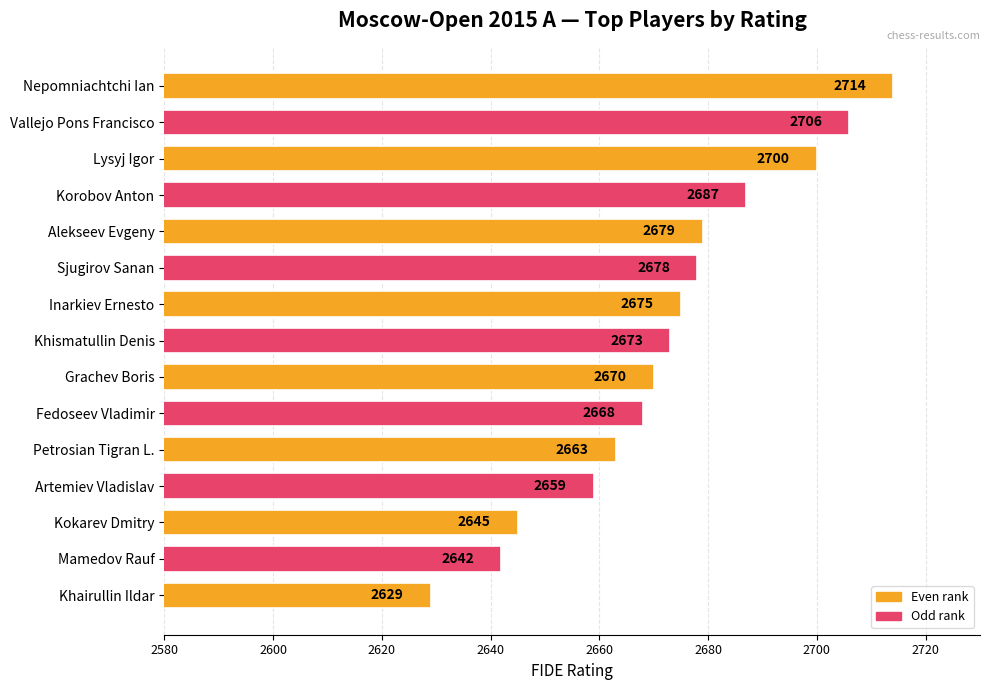

What is the difference between the second highest and minimum values?

77